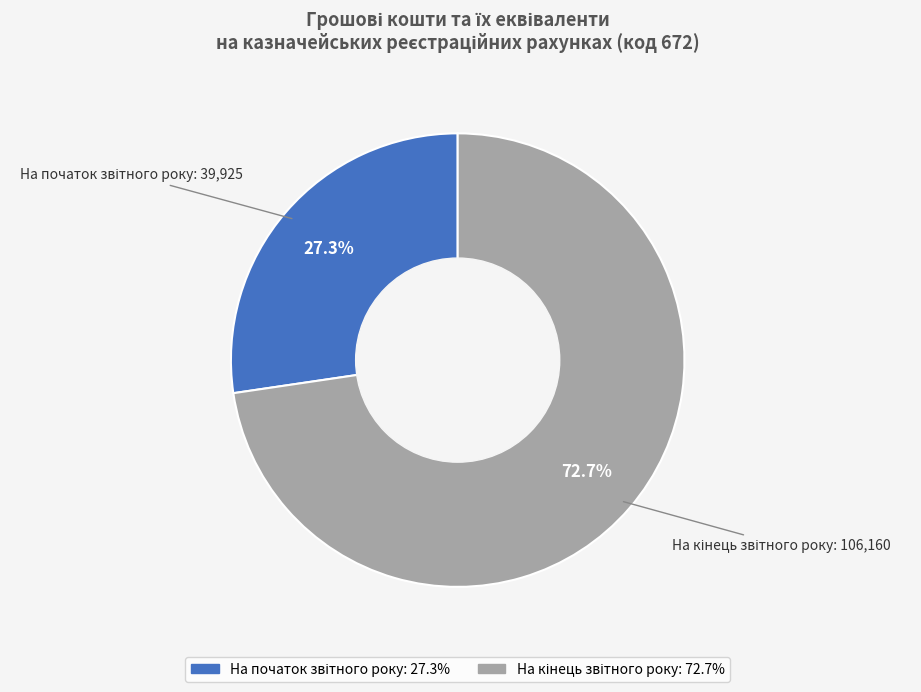

Count the number of slices in the pie.

2